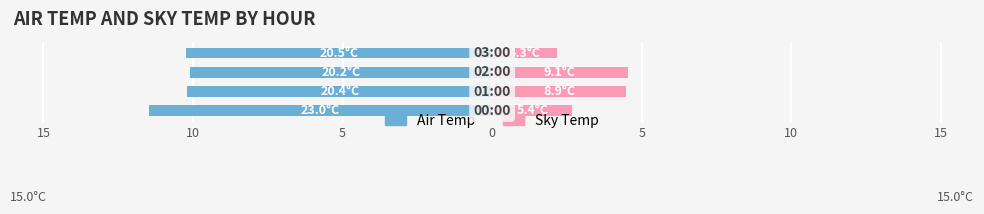

What is the value of the Air Temp bar at the 1st from the left?

-11.5